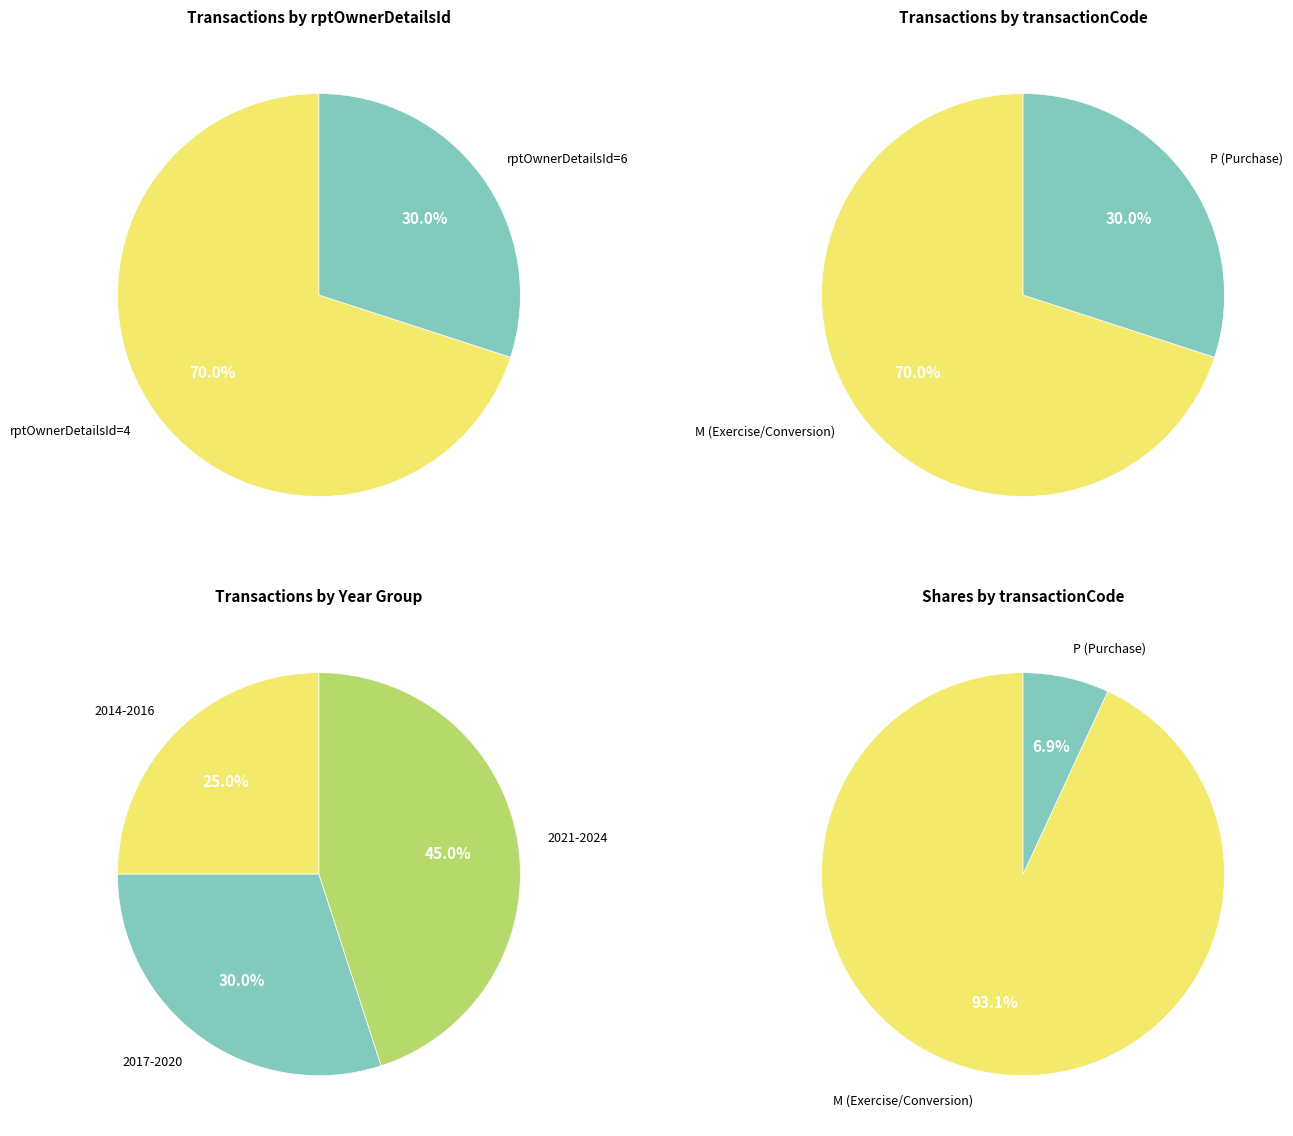

To the nearest percent, what percentage of the pie is M?

70%